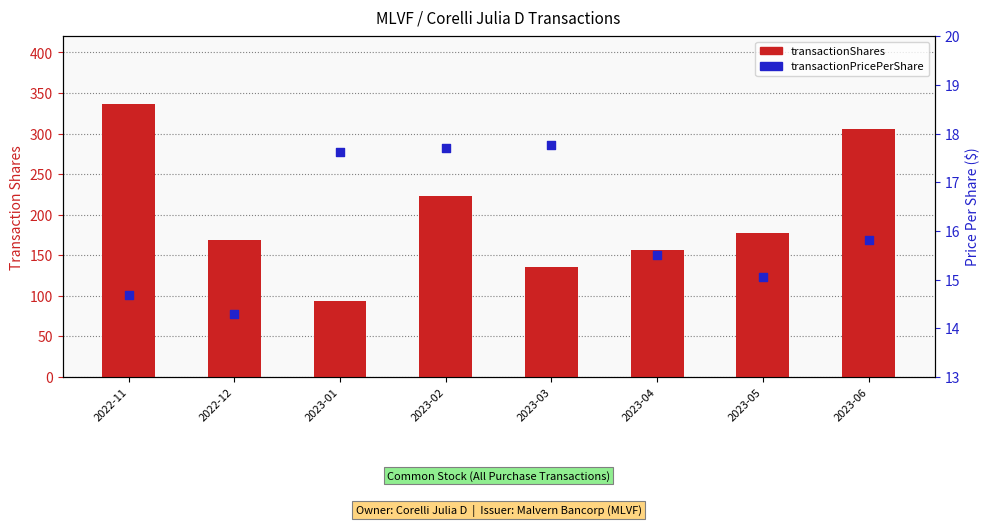

At which category is the sum across all series the highest?

2022-11